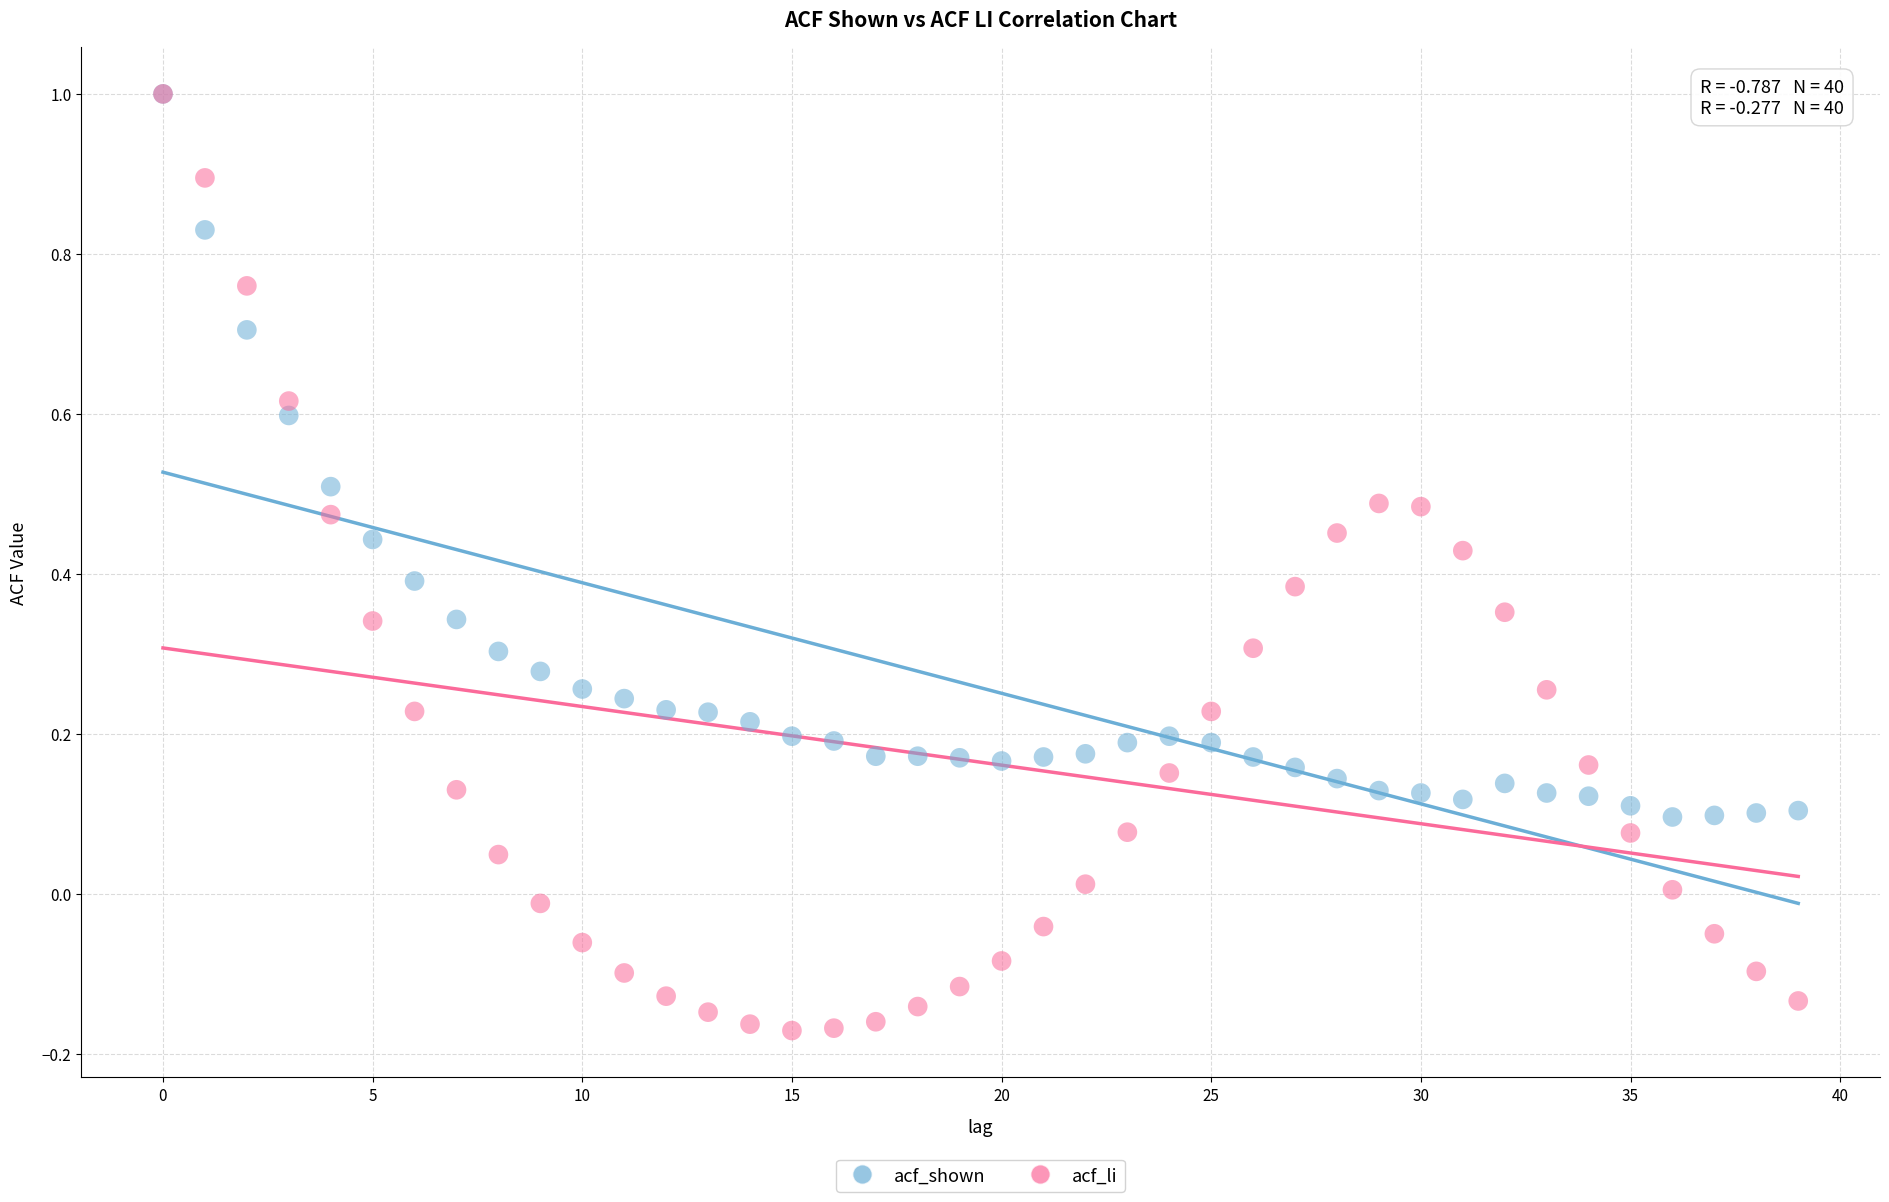

Which series reaches the minimum Y coordinate?

acf_li